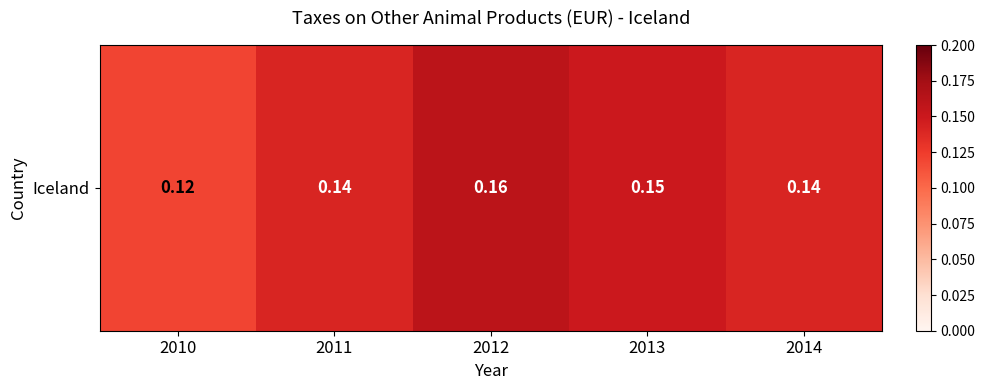

What is the average value?

0.1